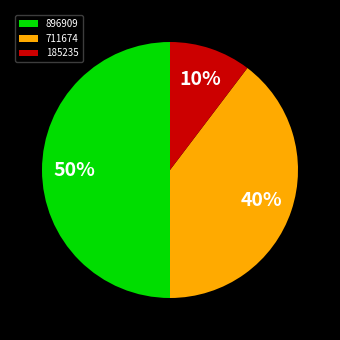

To the nearest percent, what is the combined percentage of 185235 and 711674?

50%